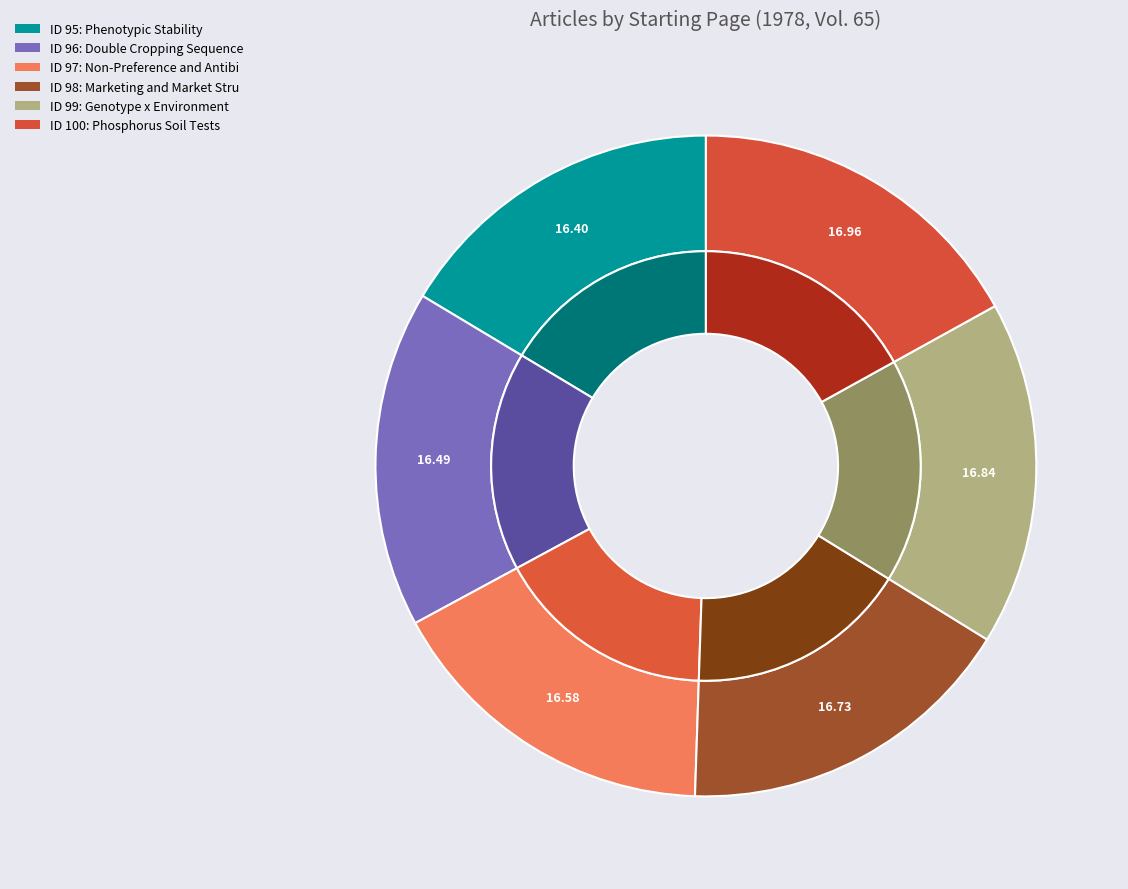

How many segments does this pie chart have?

6